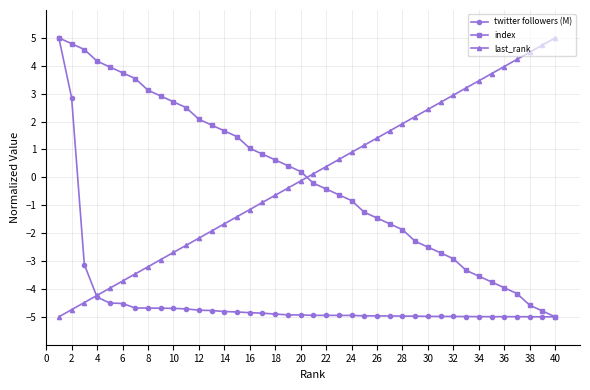

What is the value of the twitter followers (M) point at the 36th from the left?

-5.0